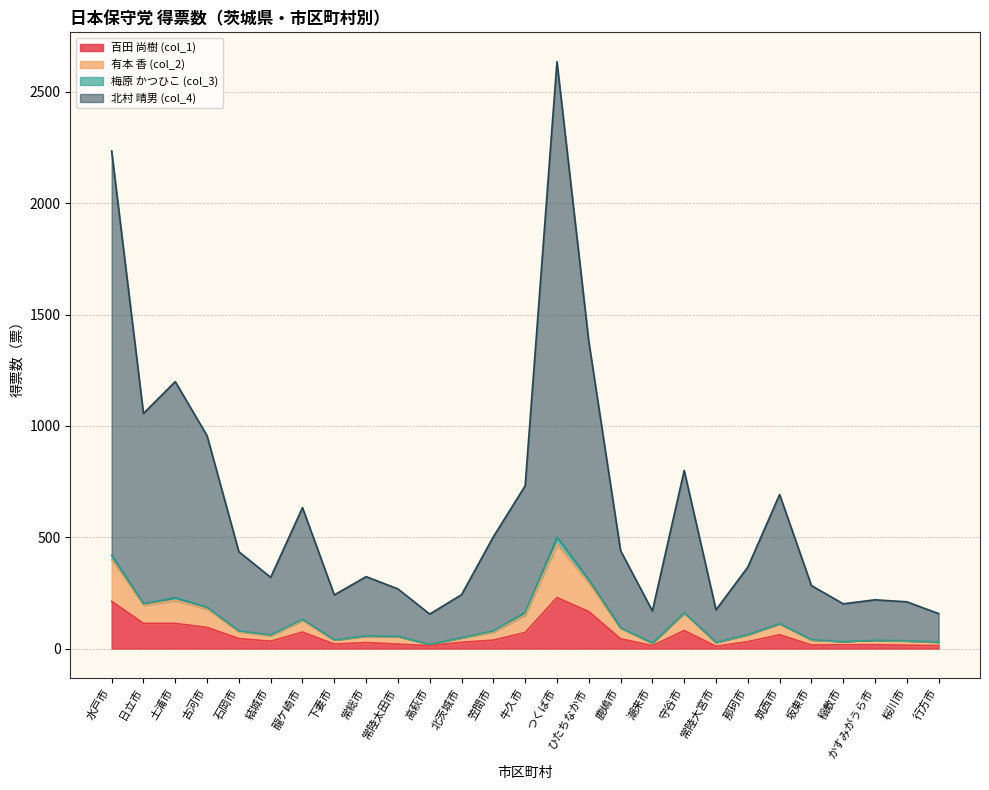

Does the chart have visible grid lines?

Yes